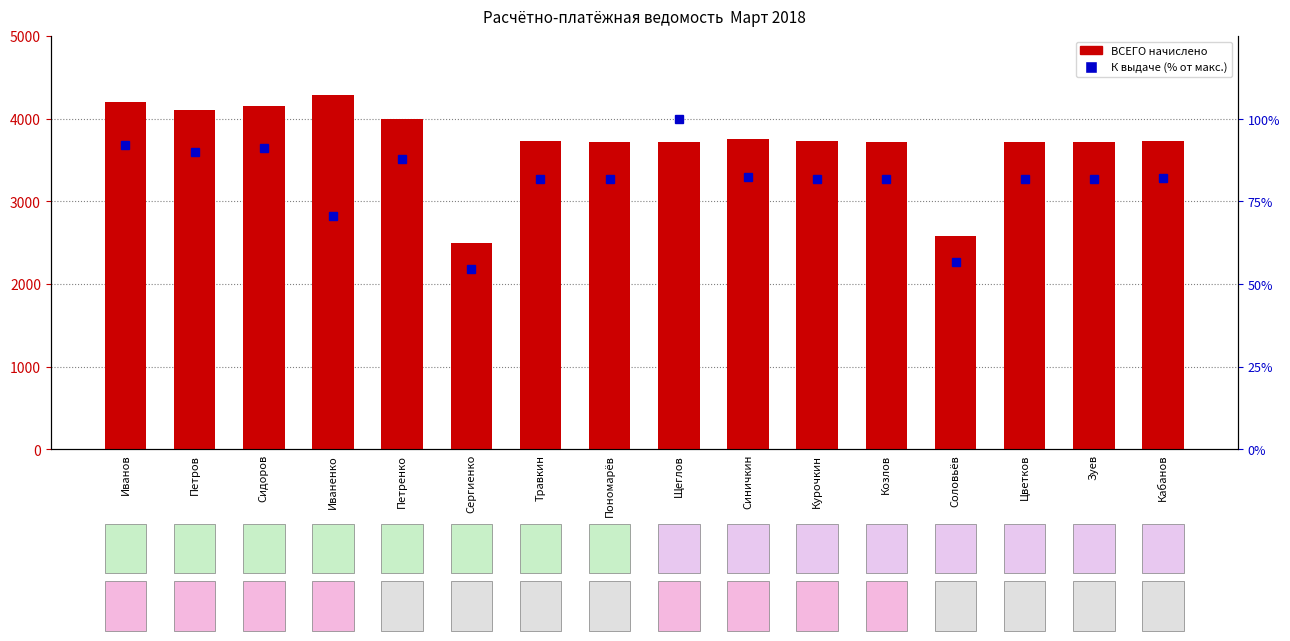

Reading left to right, transcribe all the data shown in this chart.

ВСЕГО начислено: Иванов=4200.0	Петров=4100.0	Сидоров=4150.0	Иваненко=4284.3	Петренко=4000.0	Сергиенко=2491.0	Травкин=3730.0	Пономарёв=3723.0	Щеглов=3723.0	Синичкин=3758.0	Курочкин=3725.0	Козлов=3723.0	Соловьёв=2575.0	Цветков=3723.0	Зуев=3723.0	Кабанов=3736.0
К выдаче (% от макс.): Иванов=92.2	Петров=90.0	Сидоров=91.1	Иваненко=70.5	Петренко=87.8	Сергиенко=54.7	Травкин=81.9	Пономарёв=81.7	Щеглов=100.0	Синичкин=82.5	Курочкин=81.8	Козлов=81.7	Соловьёв=56.5	Цветков=81.7	Зуев=81.7	Кабанов=82.0